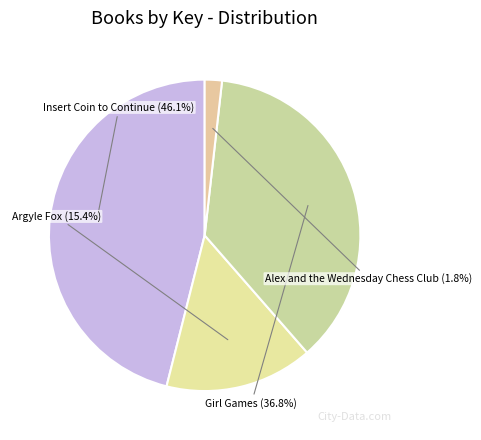

True or false: Insert Coin to Continue accounts for 46% of the total.

True